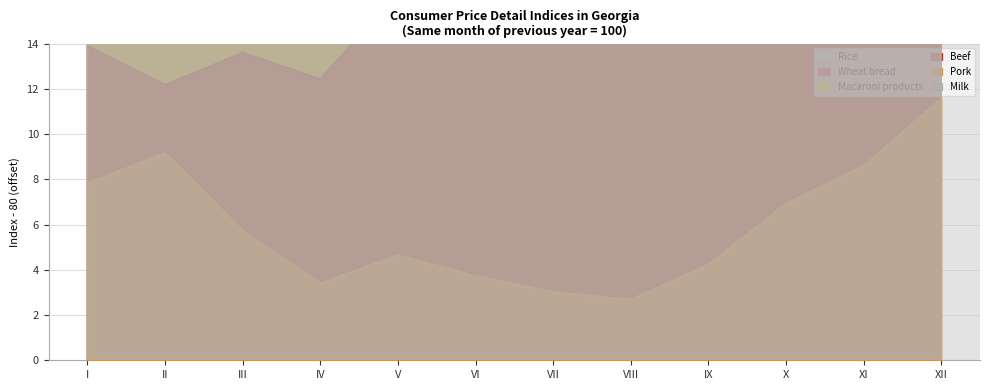

True or false: Macaroni products has more than 2 points higher than both neighbors.

True